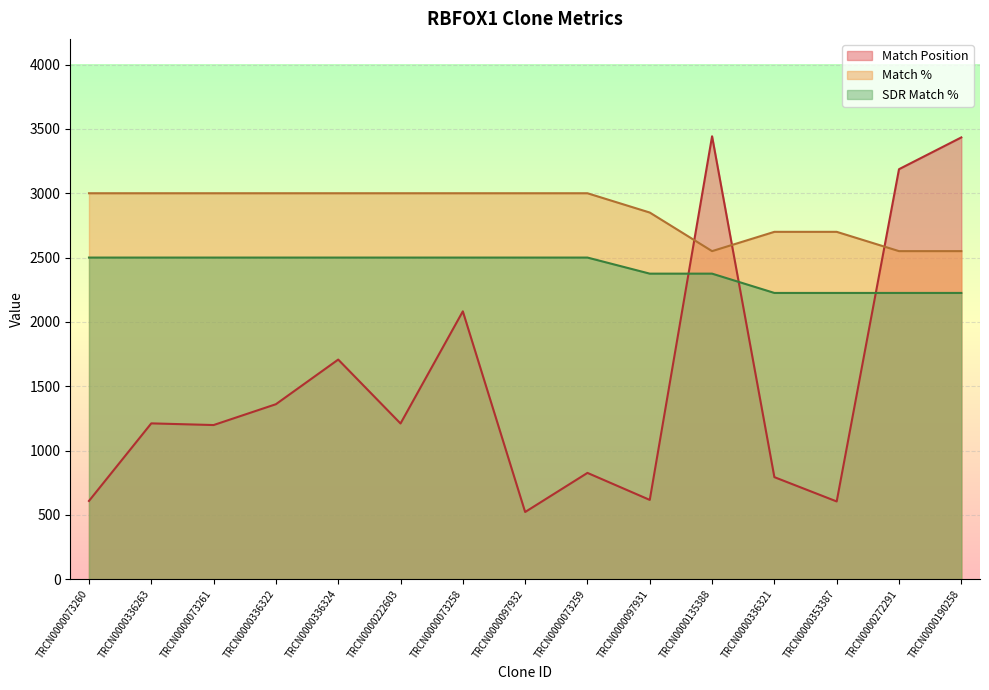

How many lines are shown in the chart?

3